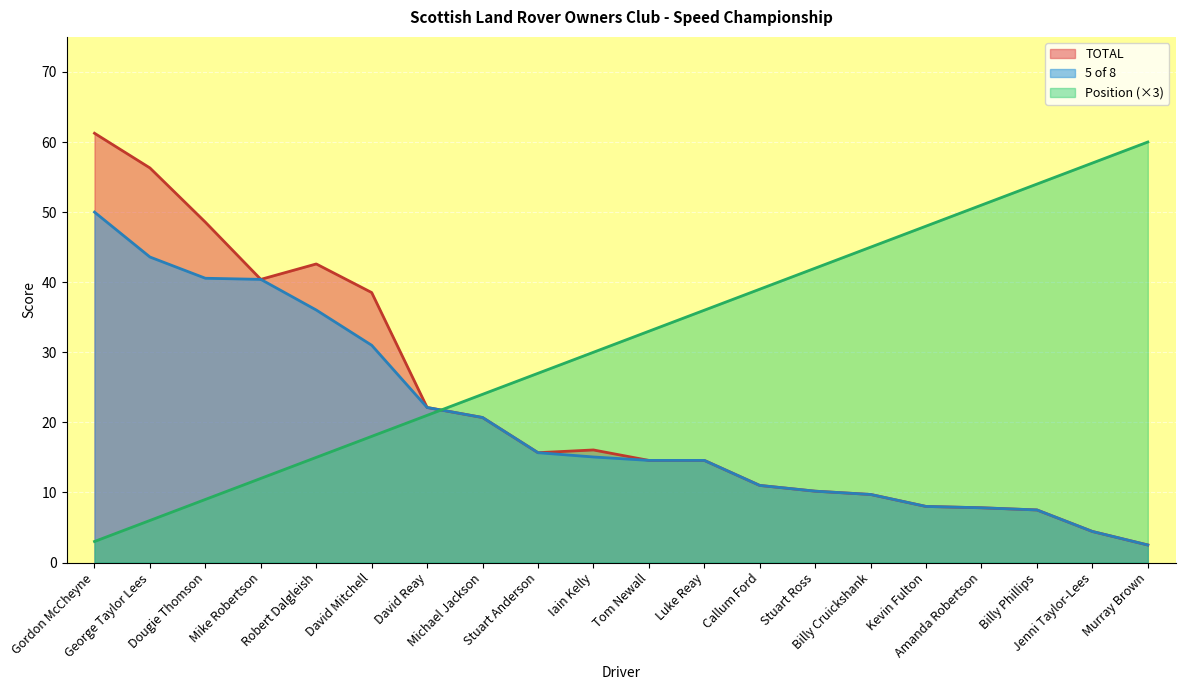

What position from the right is David Reay?

14